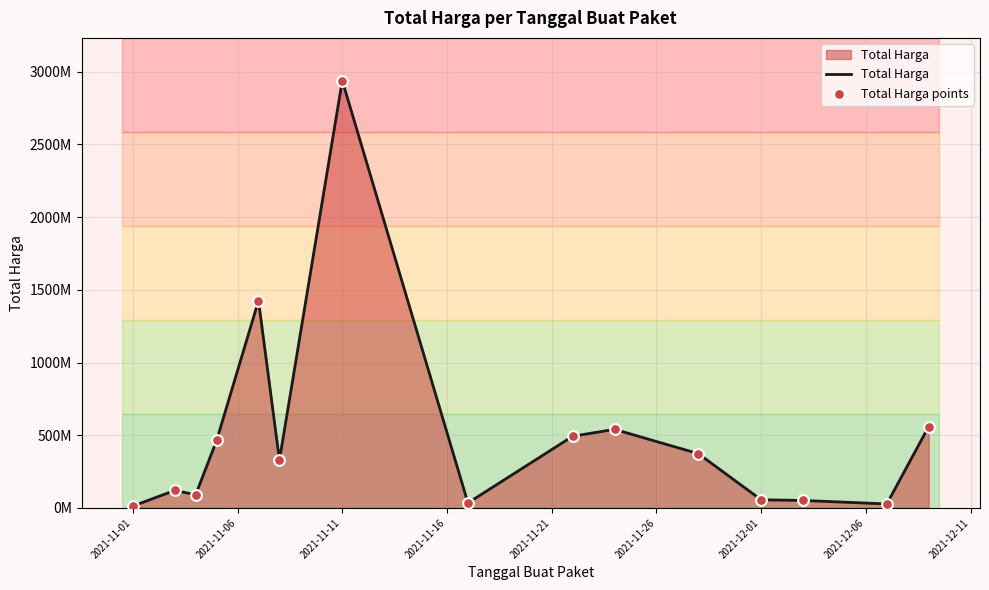

Does the chart have visible grid lines?

Yes